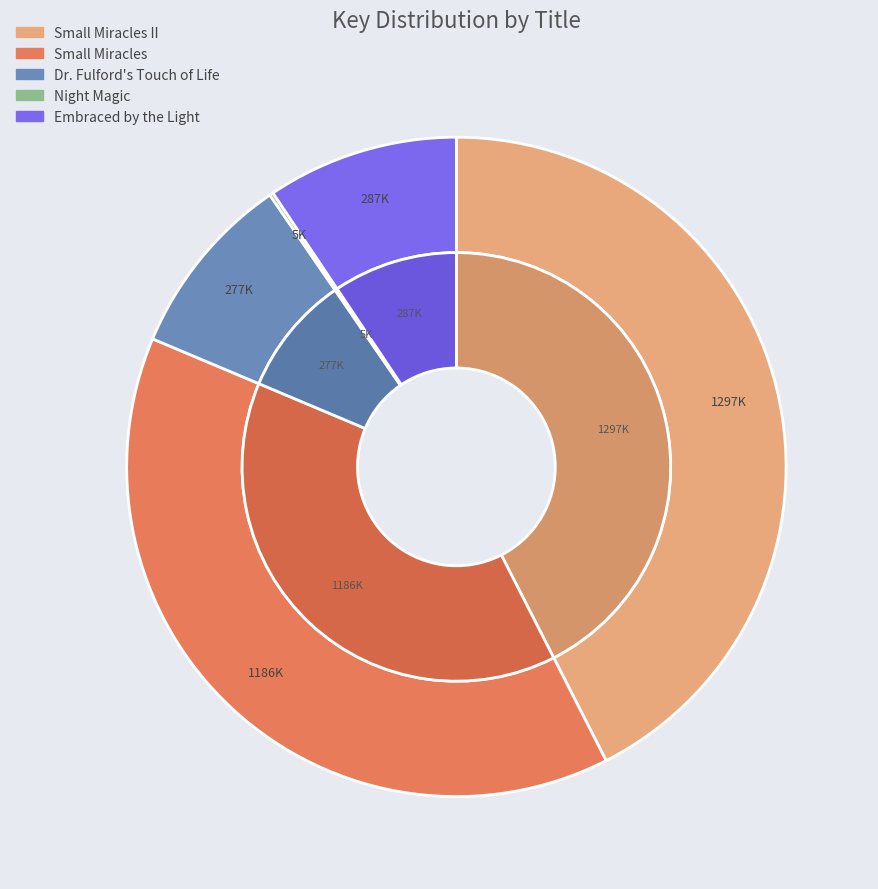

What is the change in value from Dr. Fulford's Touch of Life to Embraced by the Light?

+9458